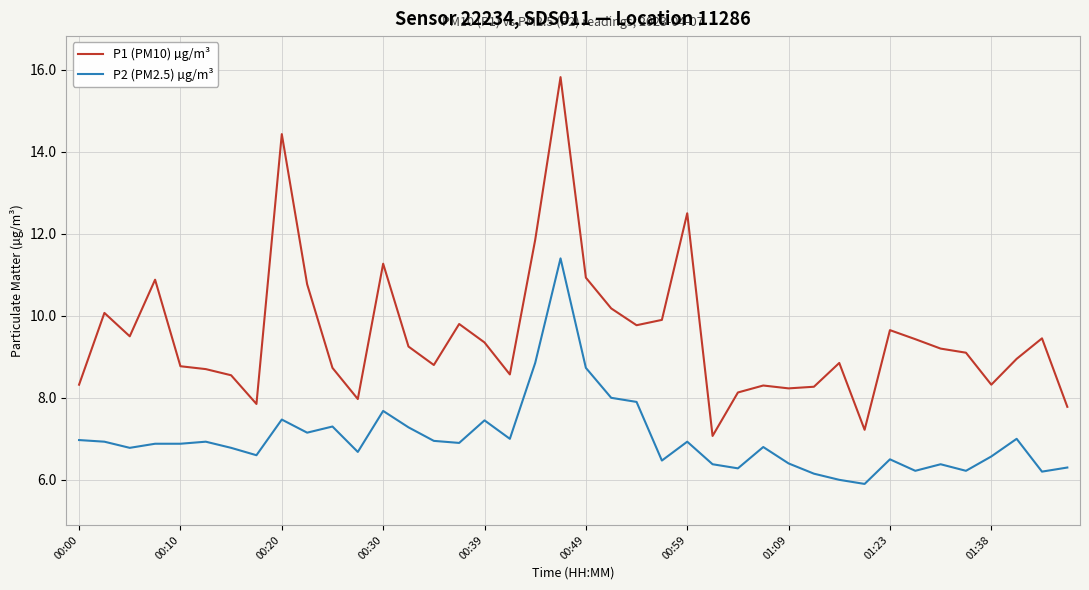

Which series has the largest range (max minus min)?

P1 (PM10) µg/m³